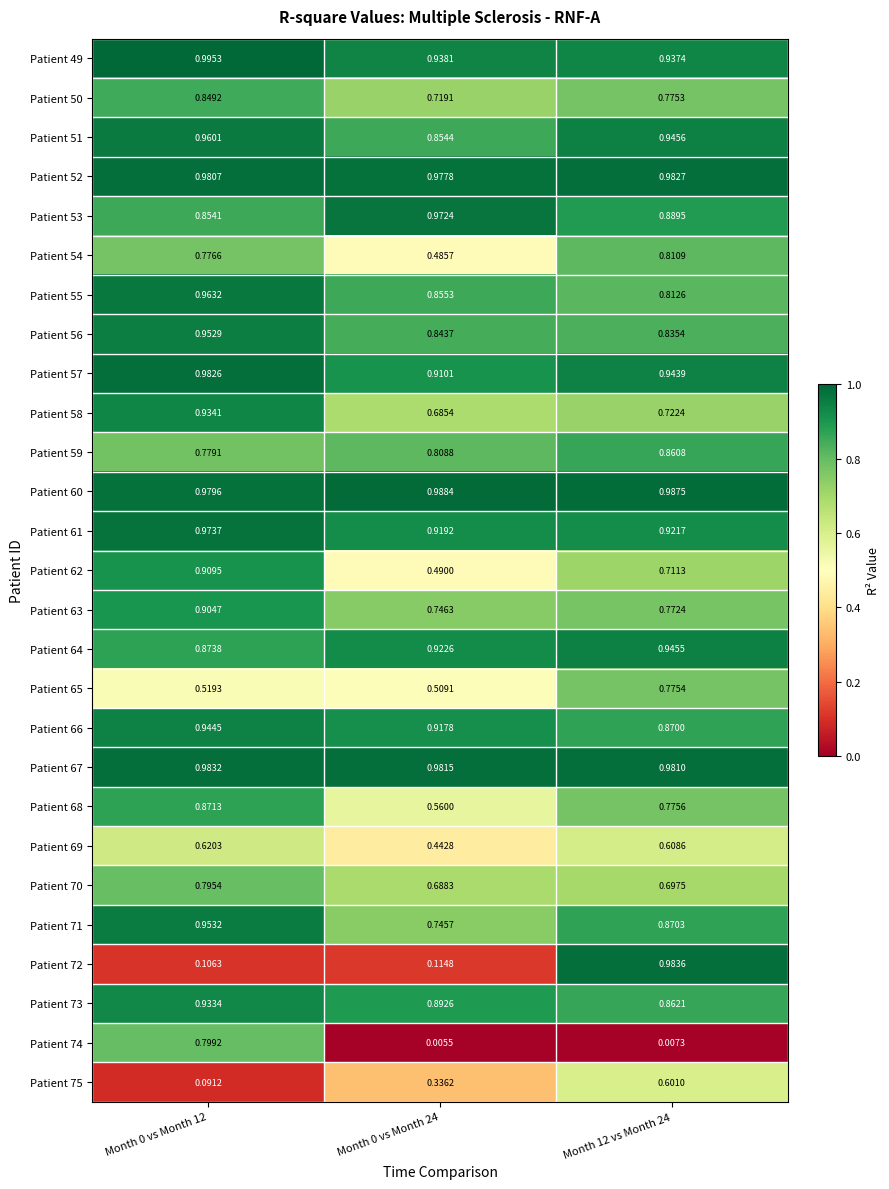

Is the value of Patient 58 at Month 0 vs Month 24 greater than the value of Patient 65 at Month 12 vs Month 24?

No